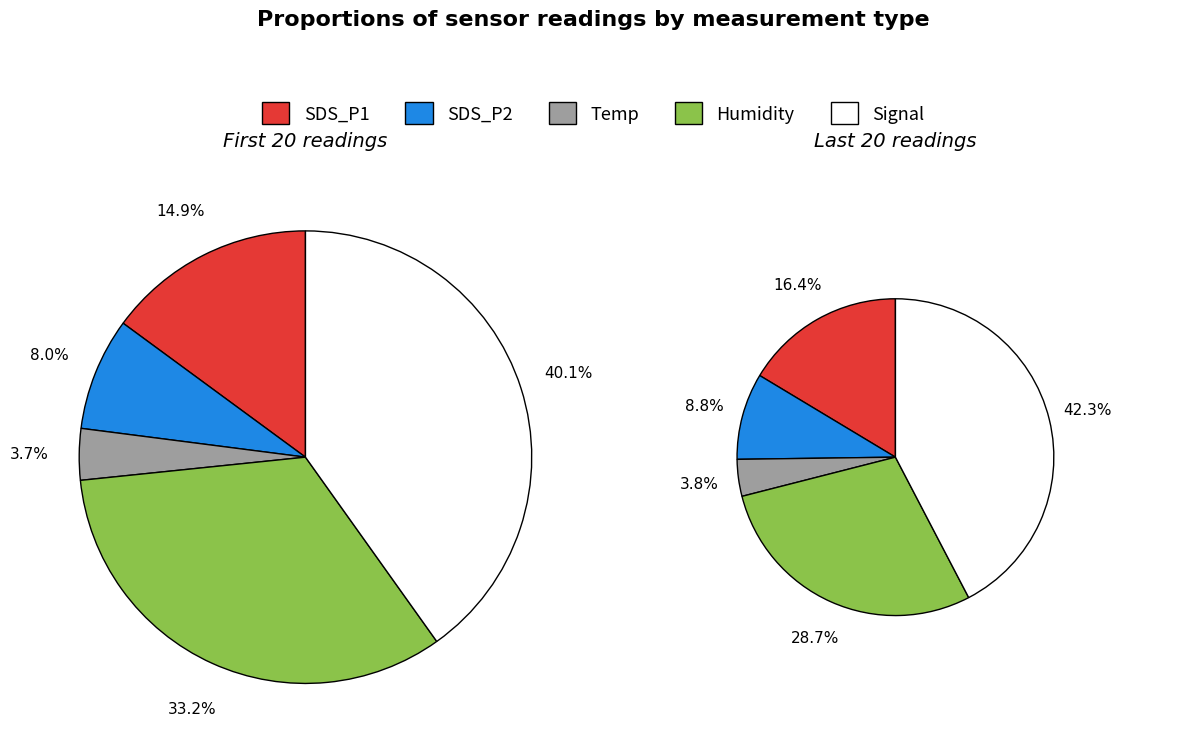

Between 18 and Temp, which is larger?

18